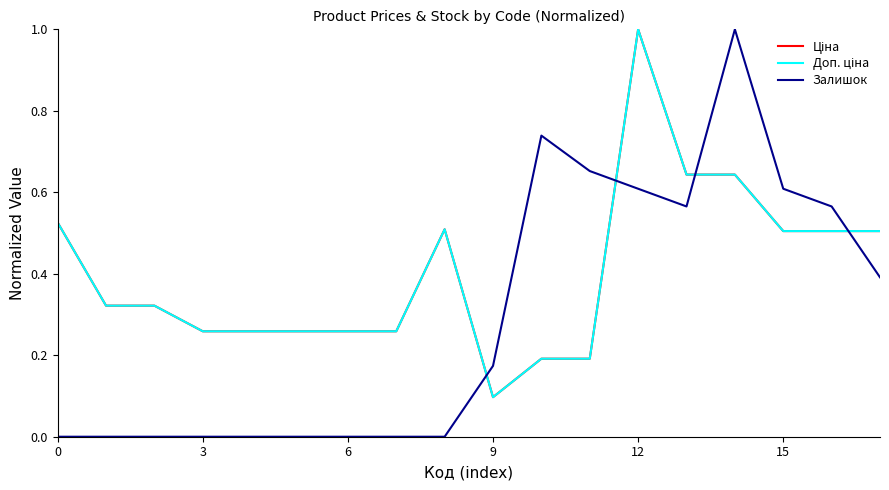

Does the chart have visible grid lines?

No